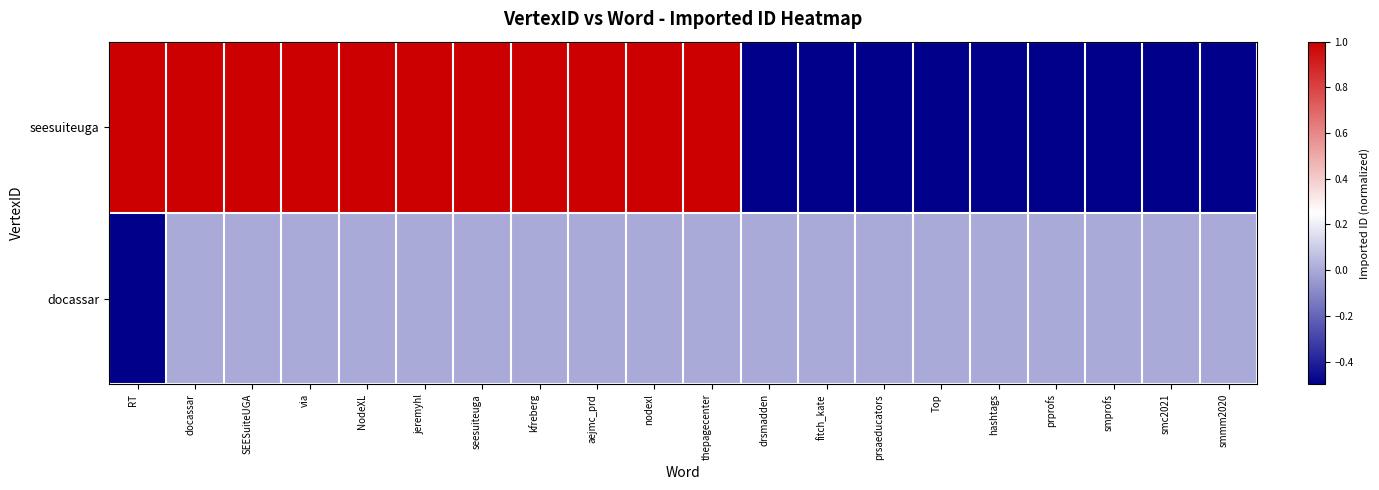

At how many categories does at least one series exceed 0?

11